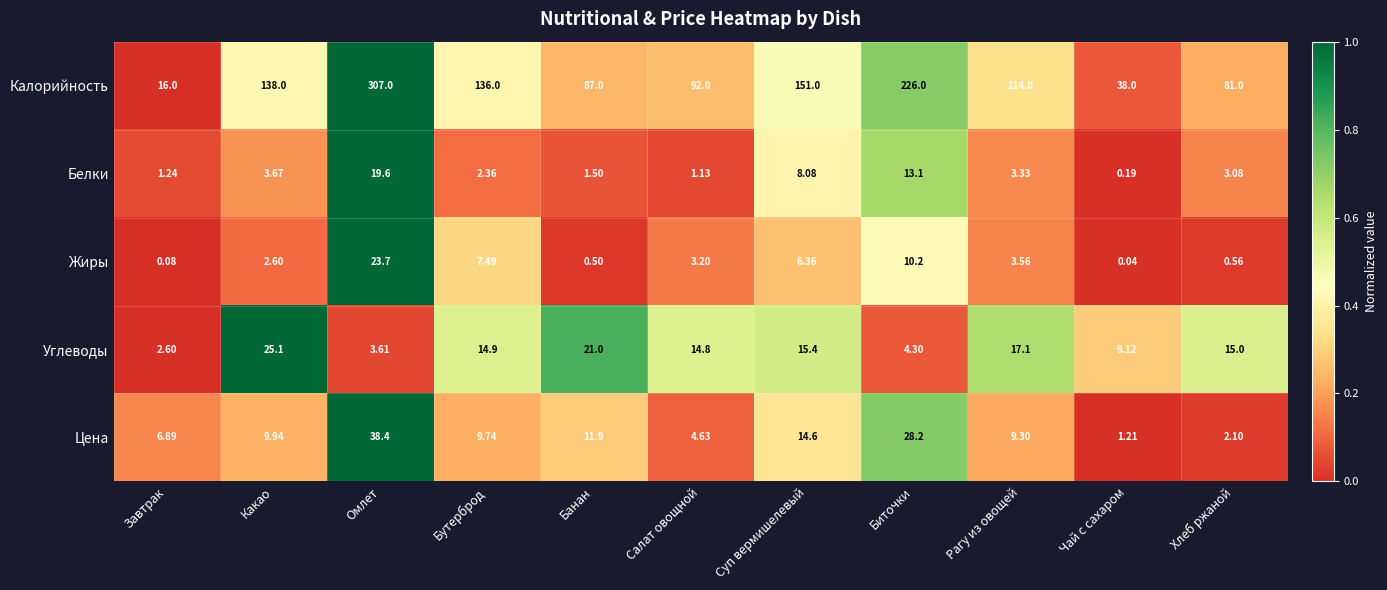

Rank the series by their maximum value, from highest to lowest.

Калорийность, Цена, Углеводы, Жиры, Белки